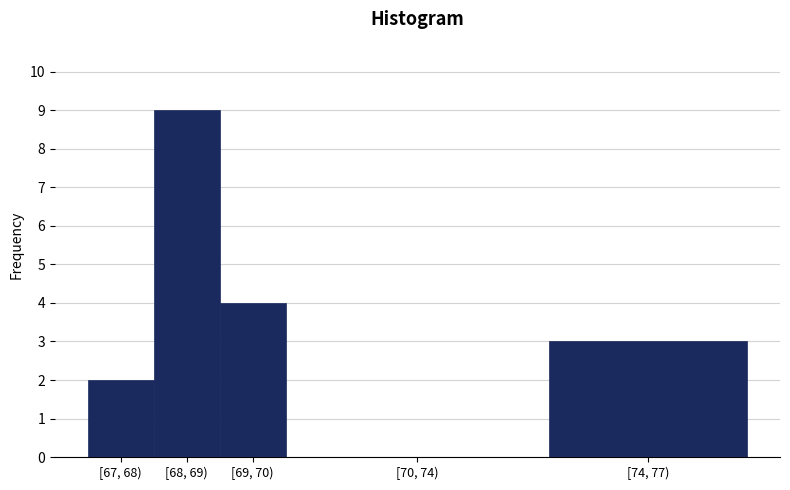

Reading right to left, extract all data points from this chart.

[74, 77)=3	[70, 74)=0	[69, 70)=4	[68, 69)=9	[67, 68)=2